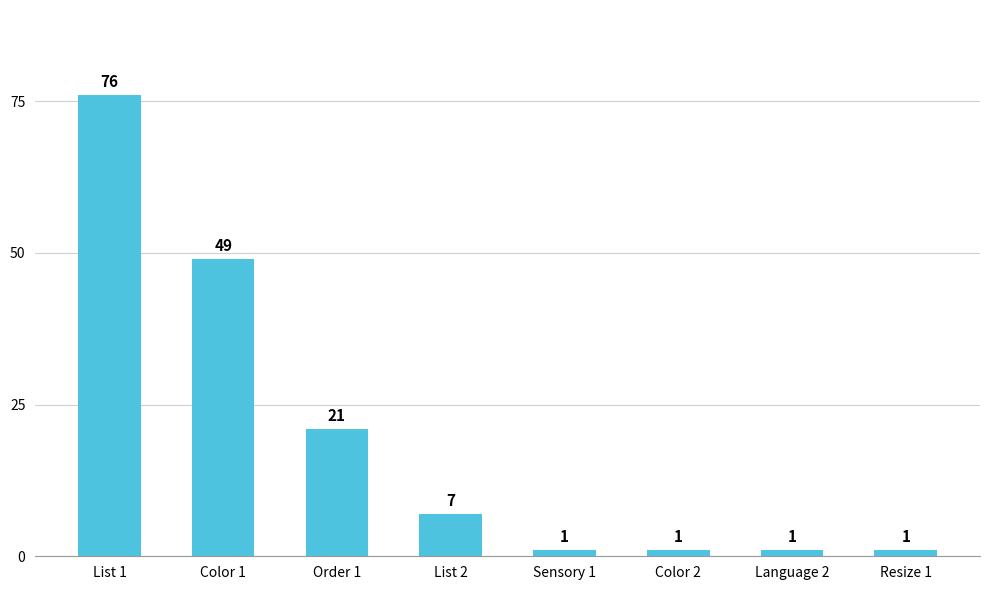

Where does the data first go above 7?

List 1